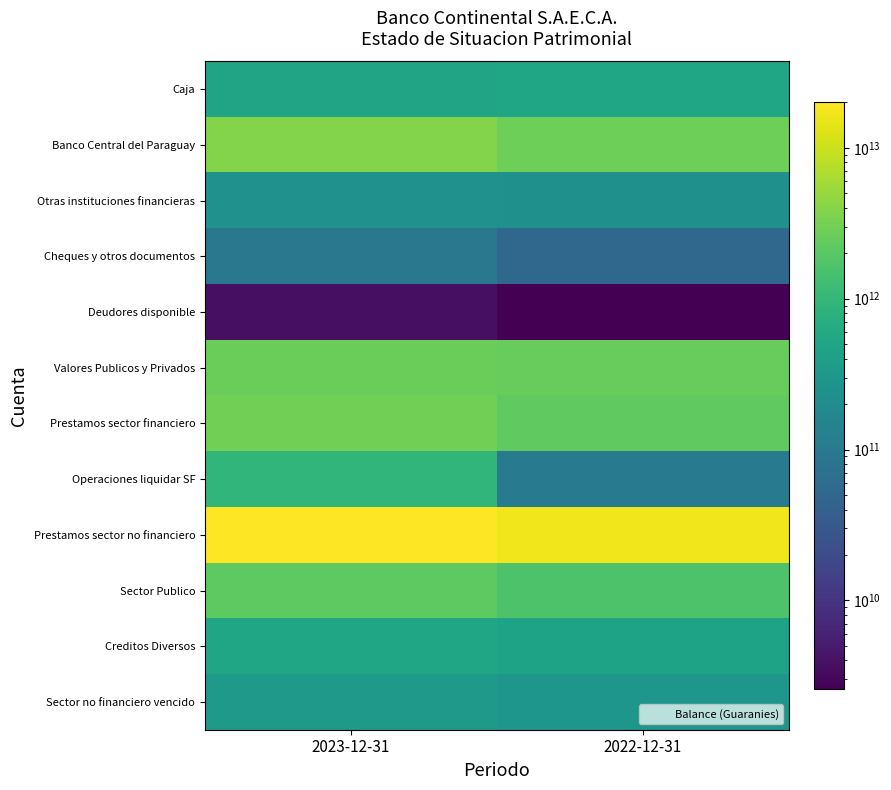

Which label corresponds to the smallest value in the chart?

2022-12-31